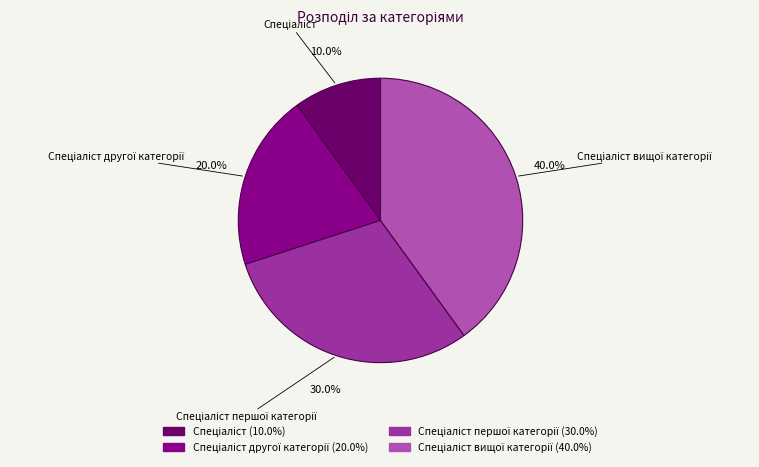

Is there any slice that represents more than half of the pie?

No